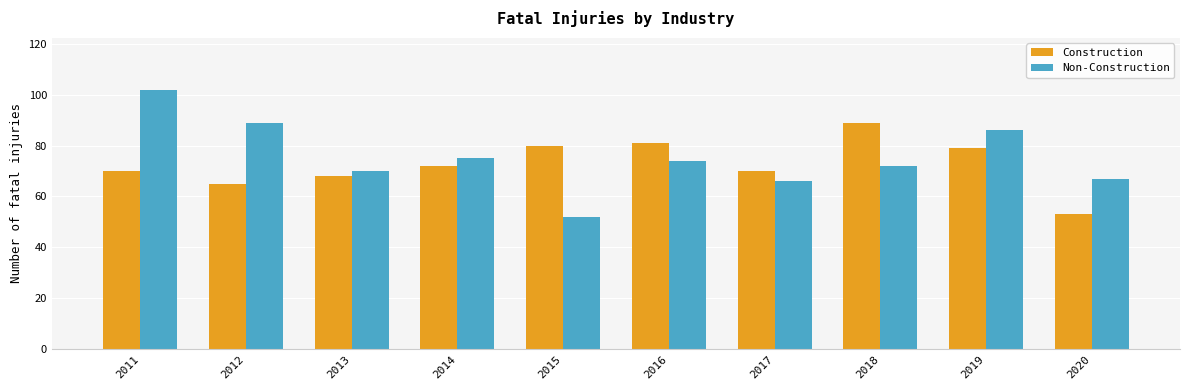

Rank the series at 2020 from lowest to highest value.

Construction, Non-Construction